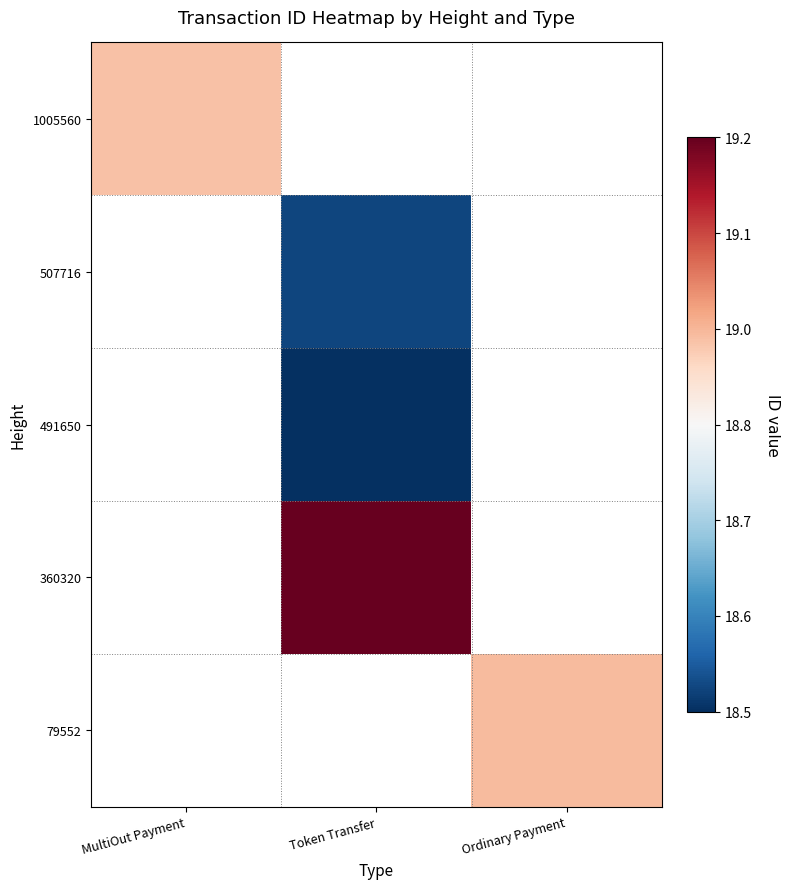

How many positive values does the 79552 series have?

1